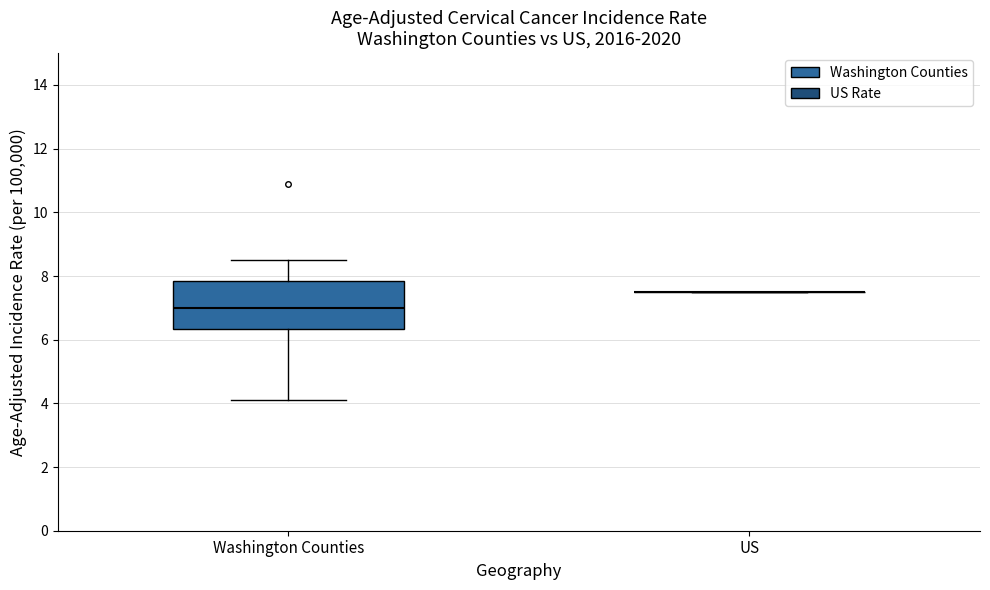

Which box is the tallest, from its lower edge to its upper edge?

Washington Counties